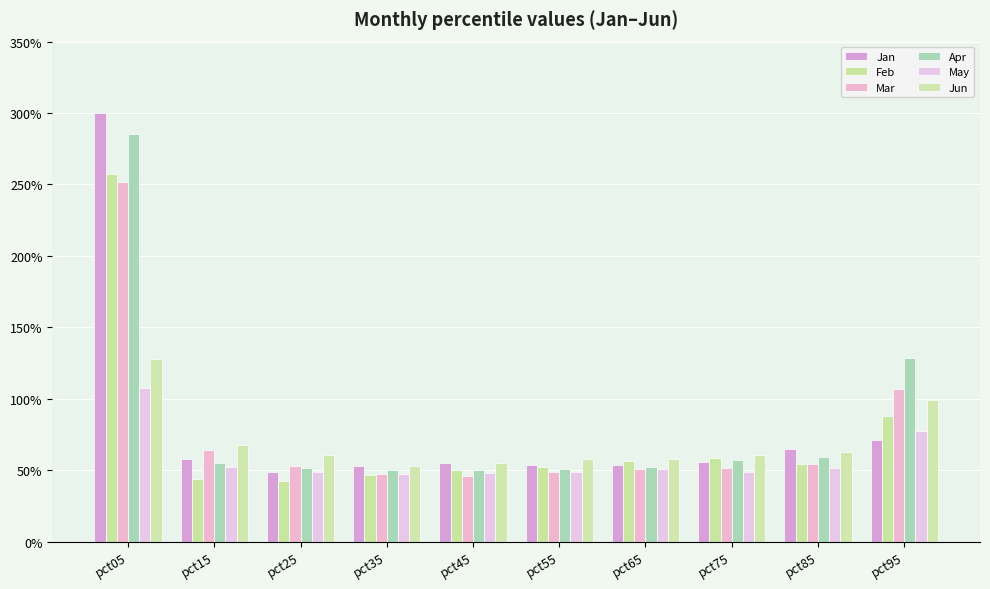

What is the value of the Apr bar at the 8th from the left?

0.6